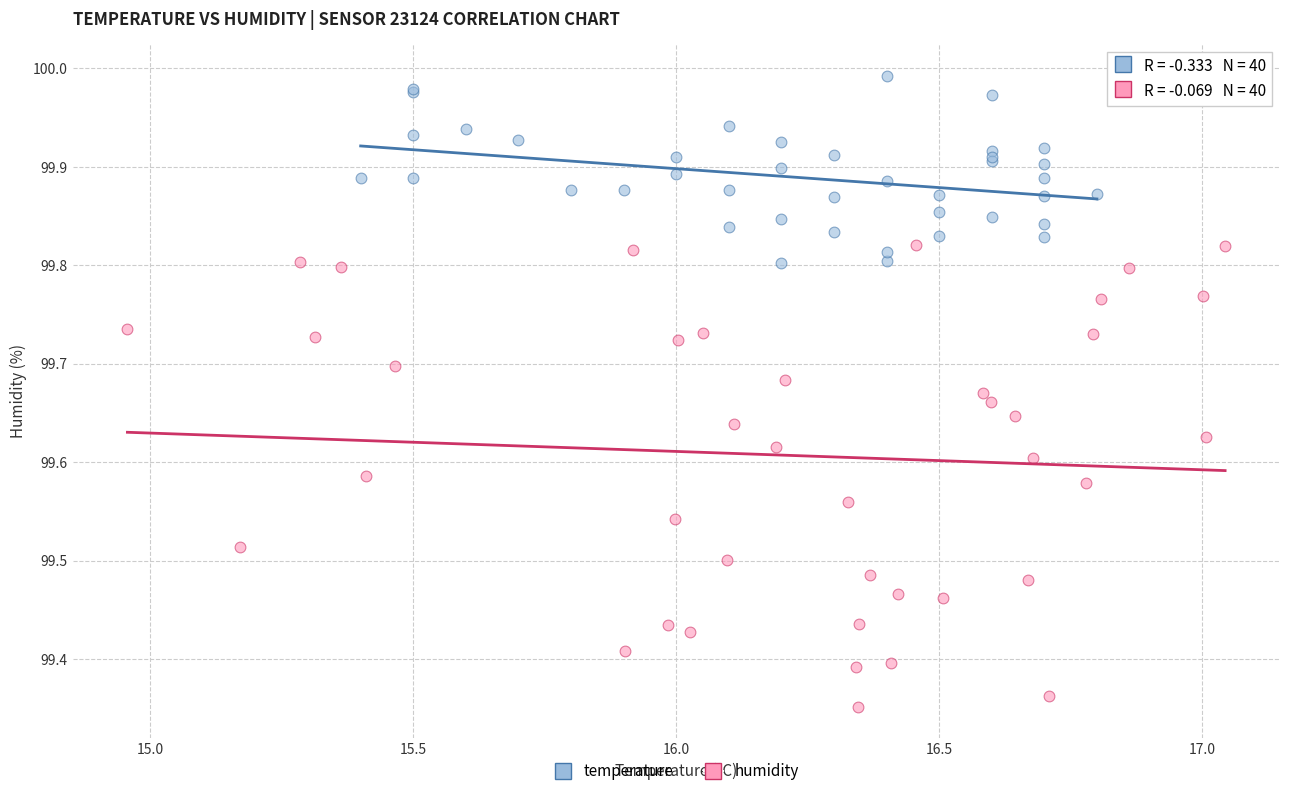

Which series has the largest Y range (max minus min)?

humidity